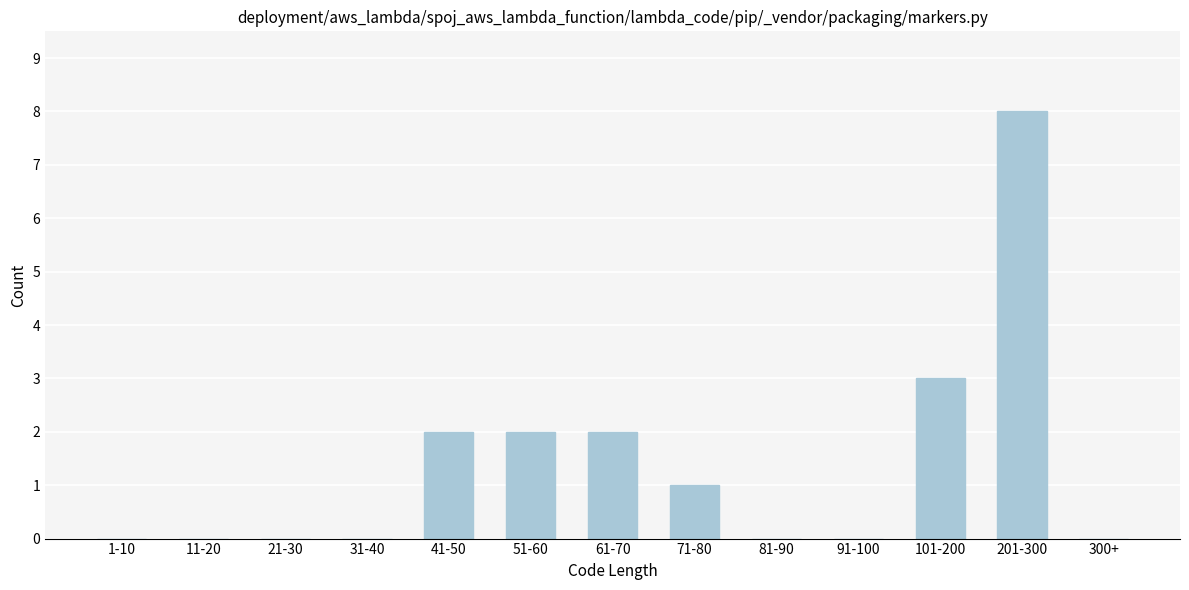

Reading left to right, list all the values displayed in this chart.

1-10=0	11-20=0	21-30=0	31-40=0	41-50=2	51-60=2	61-70=2	71-80=1	81-90=0	91-100=0	101-200=3	201-300=8	300+=0